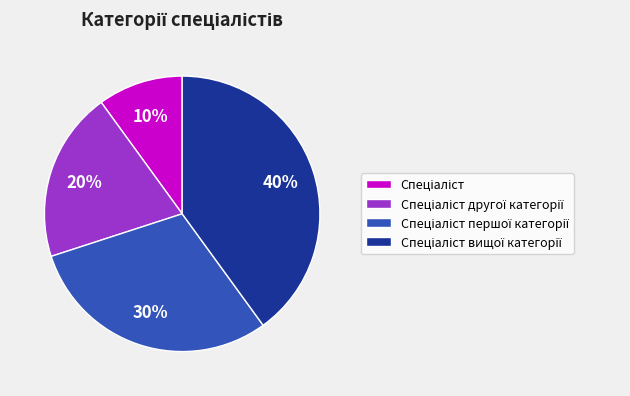

To the nearest percent, what is the average slice percentage?

25%